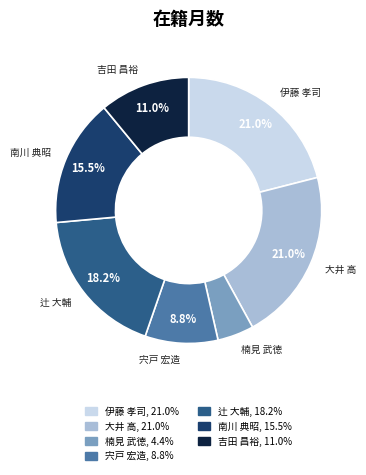

Count the number of slices in the pie.

7